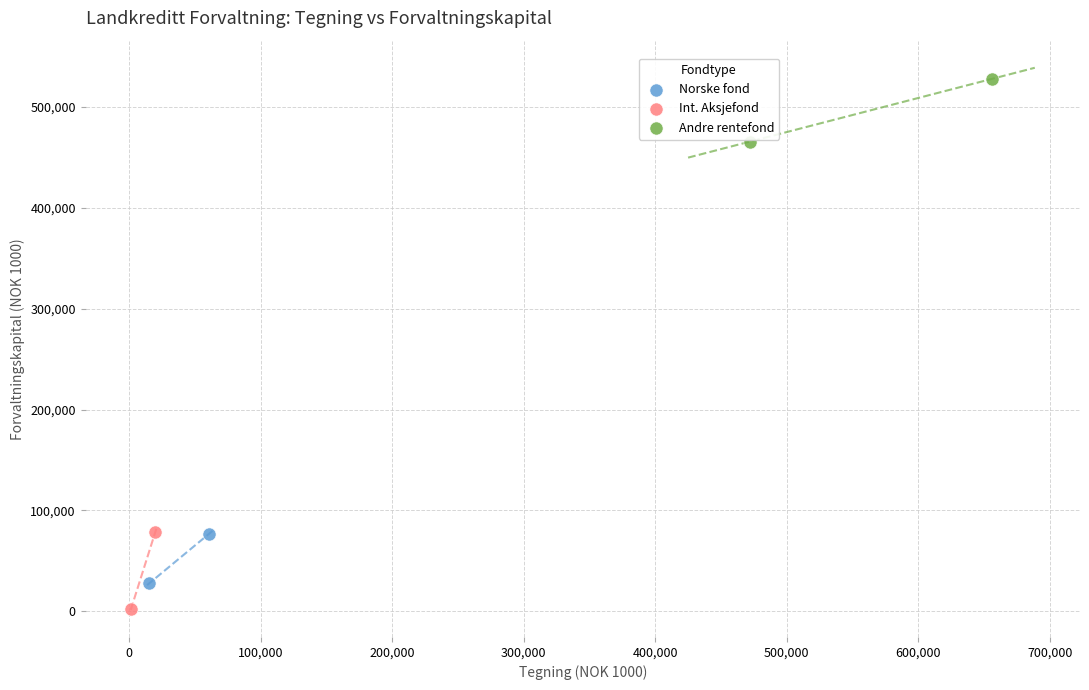

What are all the series names shown in the legend?

Norske fond, Int. Aksjefond, Andre rentefond